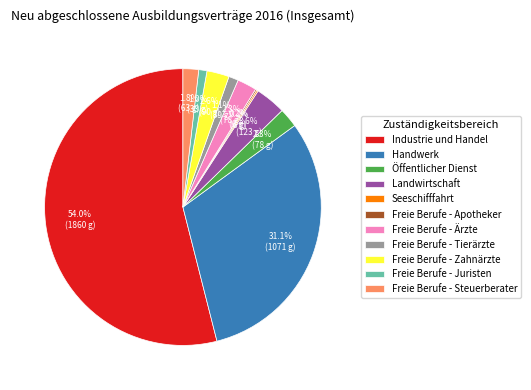

Which category has the biggest portion of the pie?

Industrie und Handel